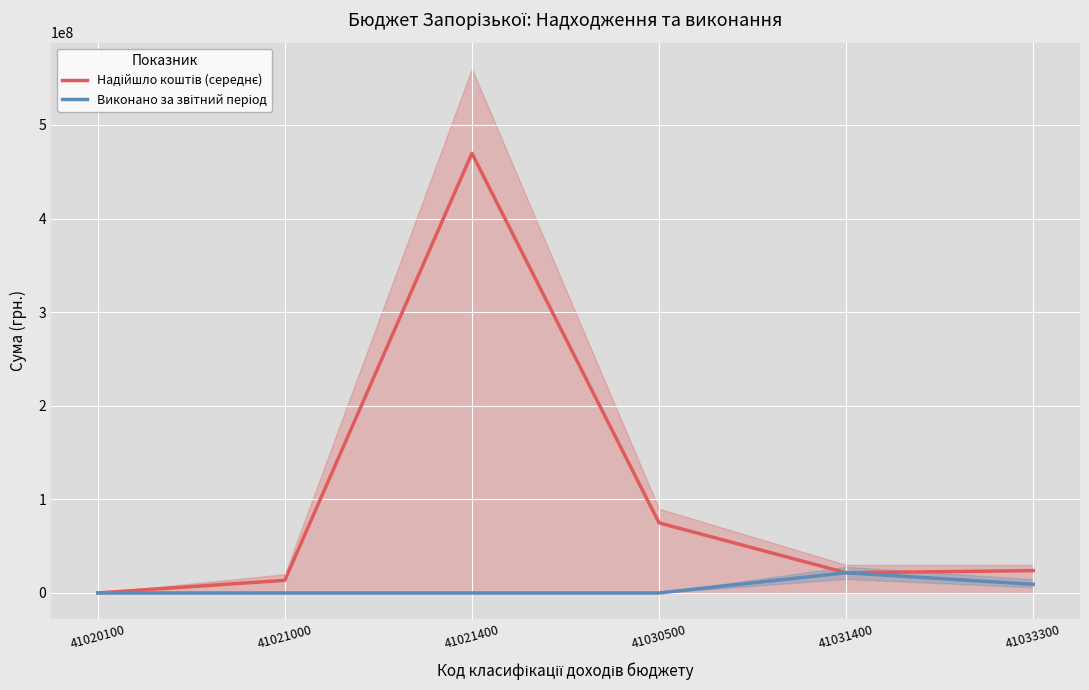

Which series has the largest total across all categories?

Надійшло коштів (середнє)